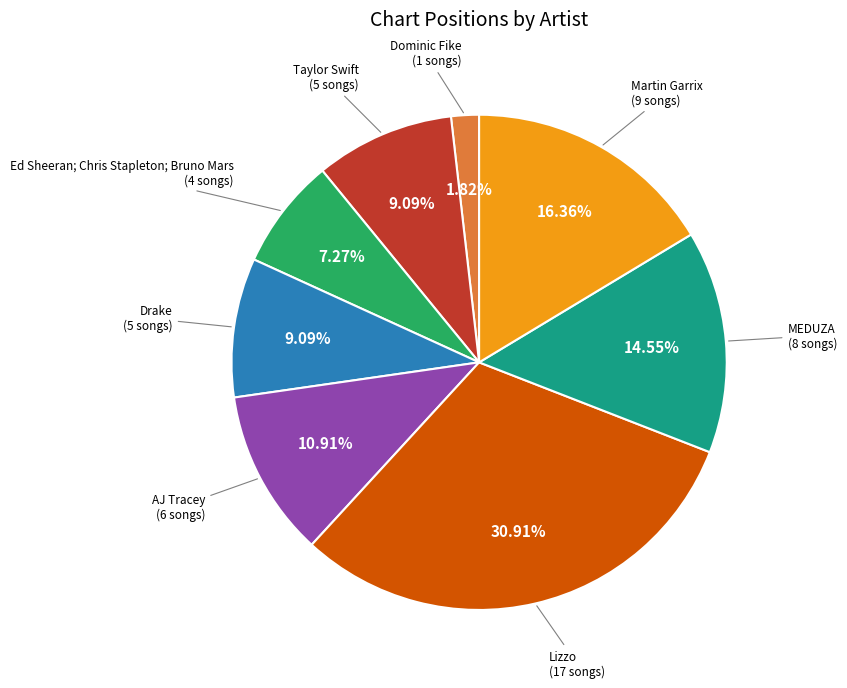

How many segments does this pie chart have?

8